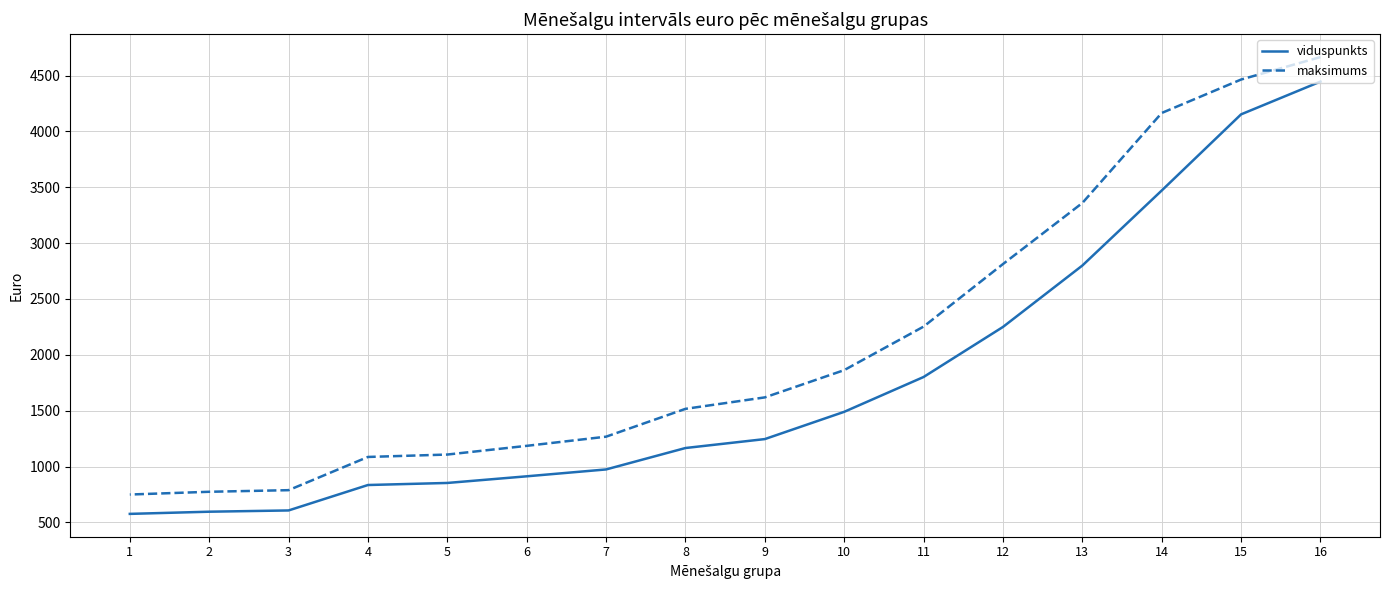

What is the total value across all series at 12?

5061.9